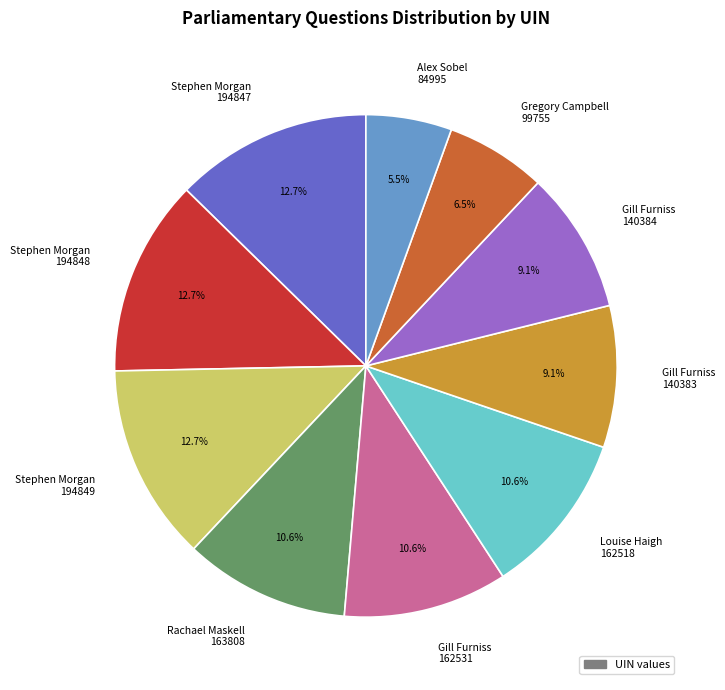

What portion of the pie excludes Alex Sobel 84995?

94.5%